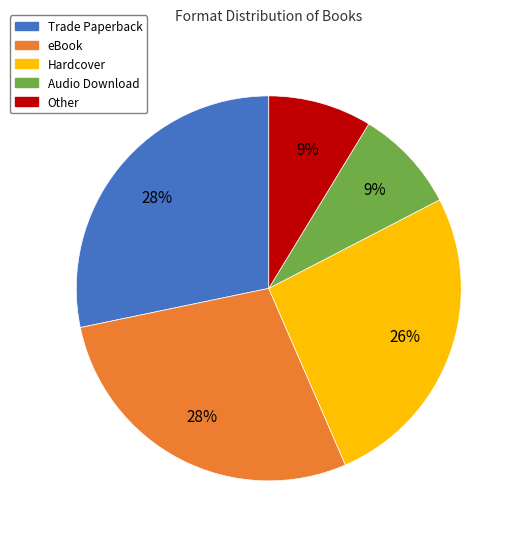

Does any single category account for the majority?

No